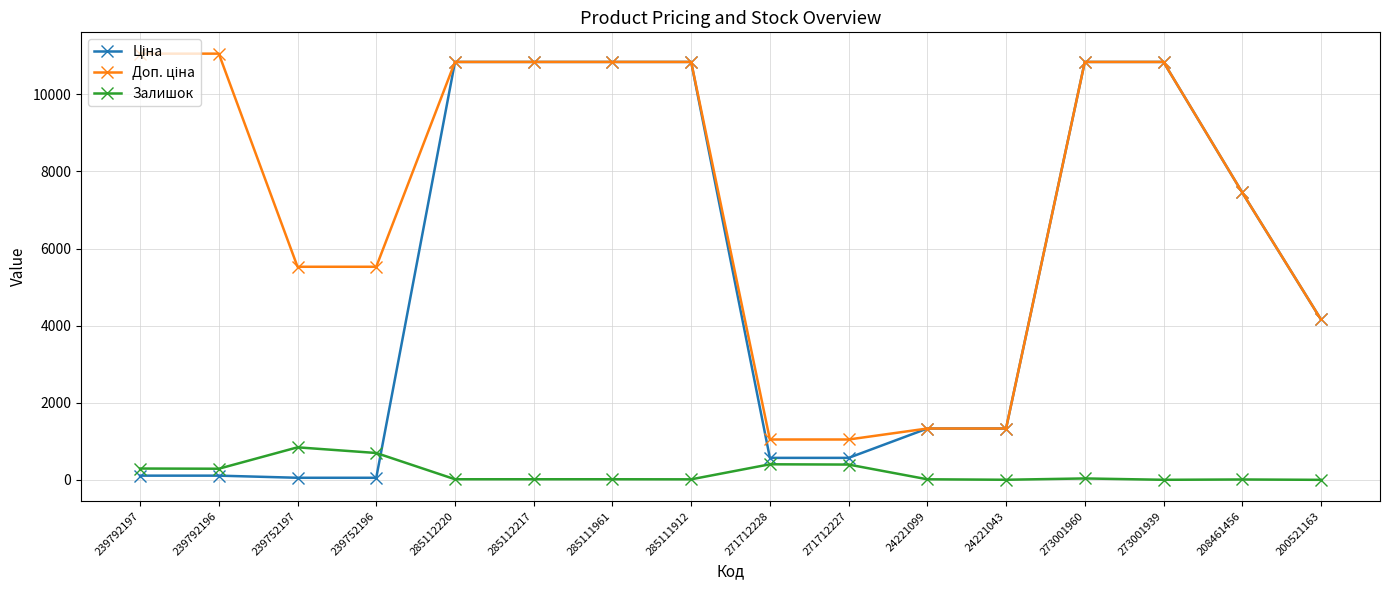

How many lines are shown in the chart?

3